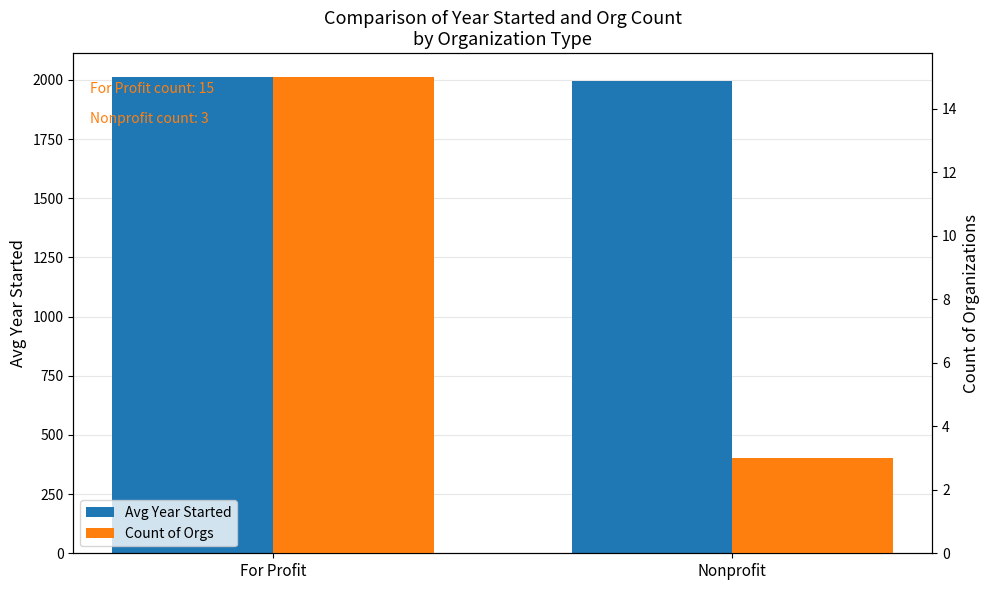

How many data points in Avg Year Started are less than 2012?

1